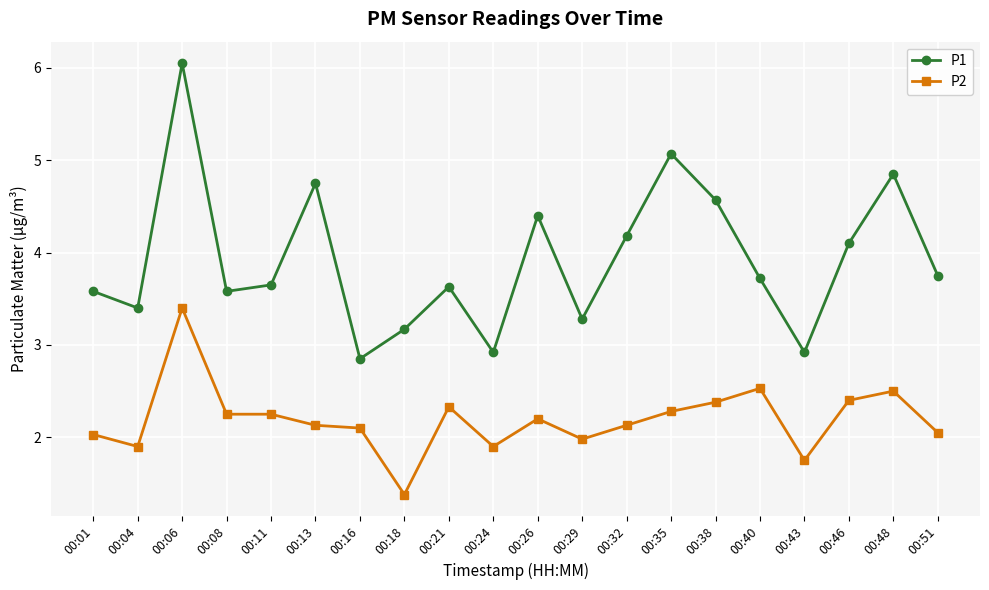

How many interior local valleys does the P1 series have?

6